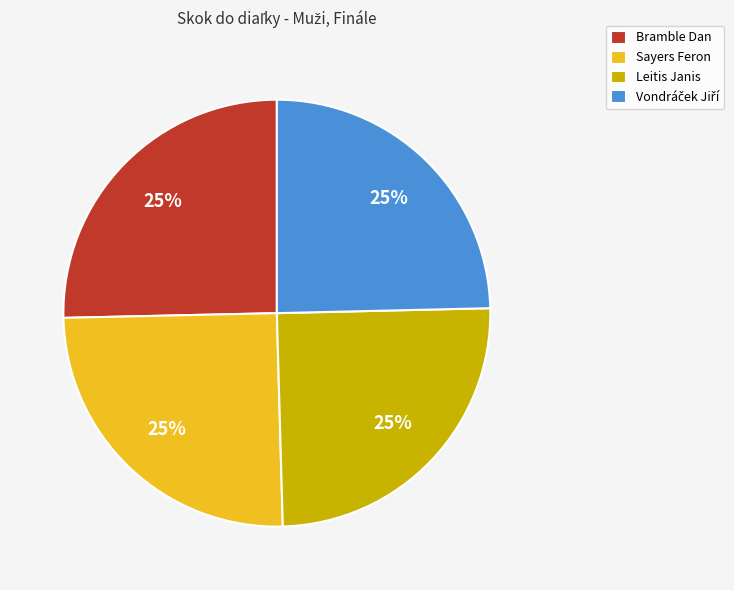

True or false: Sayers Feron accounts for 25% of the total.

True